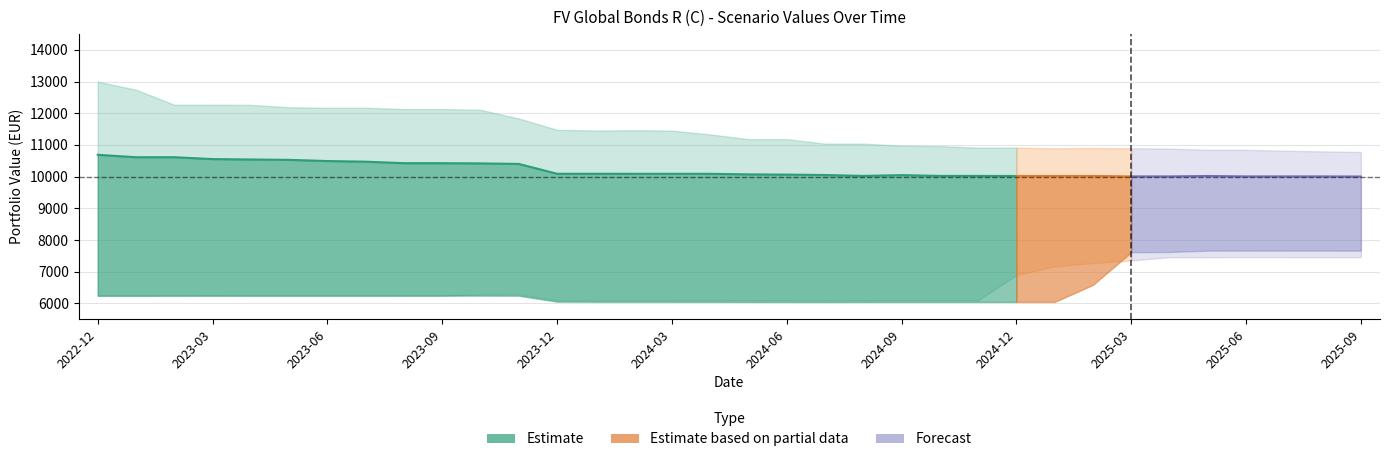

What is the label of the 5th point from the left?

2023-04